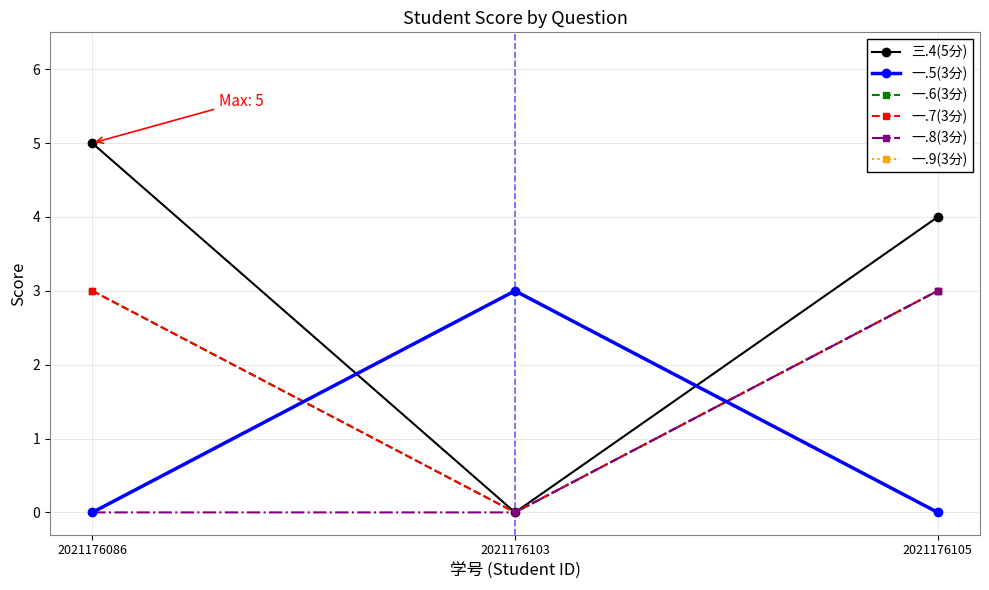

What is the sum of the 一.6(3分) values at 2021176086 and 2021176105?

6